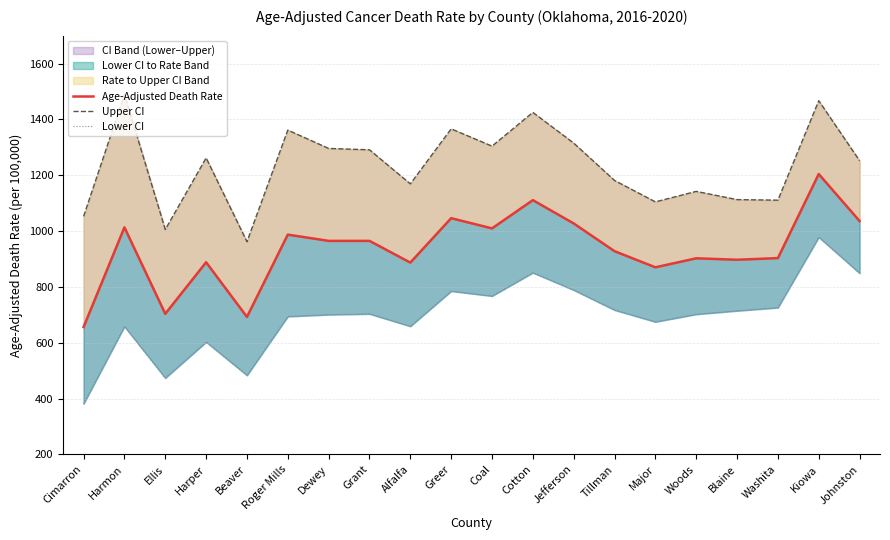

What is the difference between the Lower CI values at Ellis and Greer?

311.3